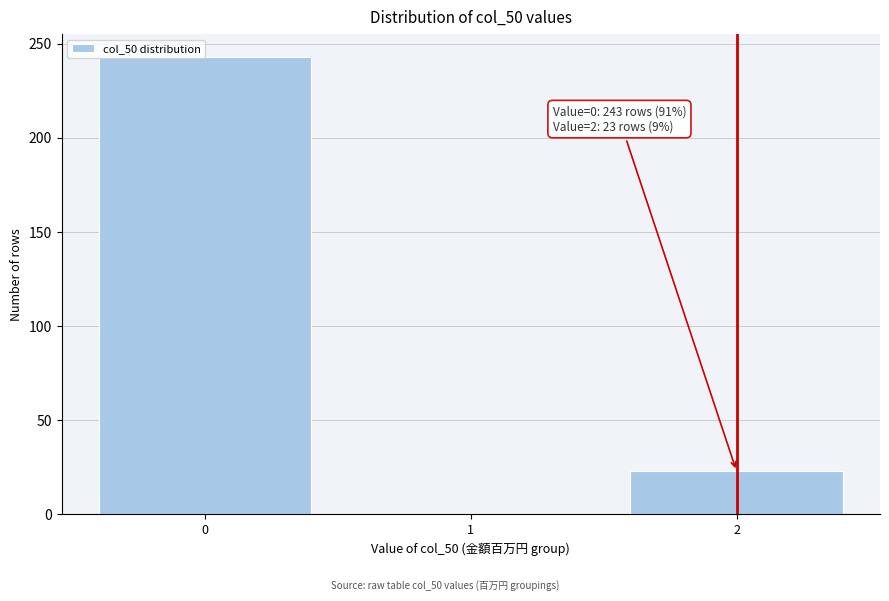

Reading left to right, list all the values displayed in this chart.

0=243	1=0	2=23